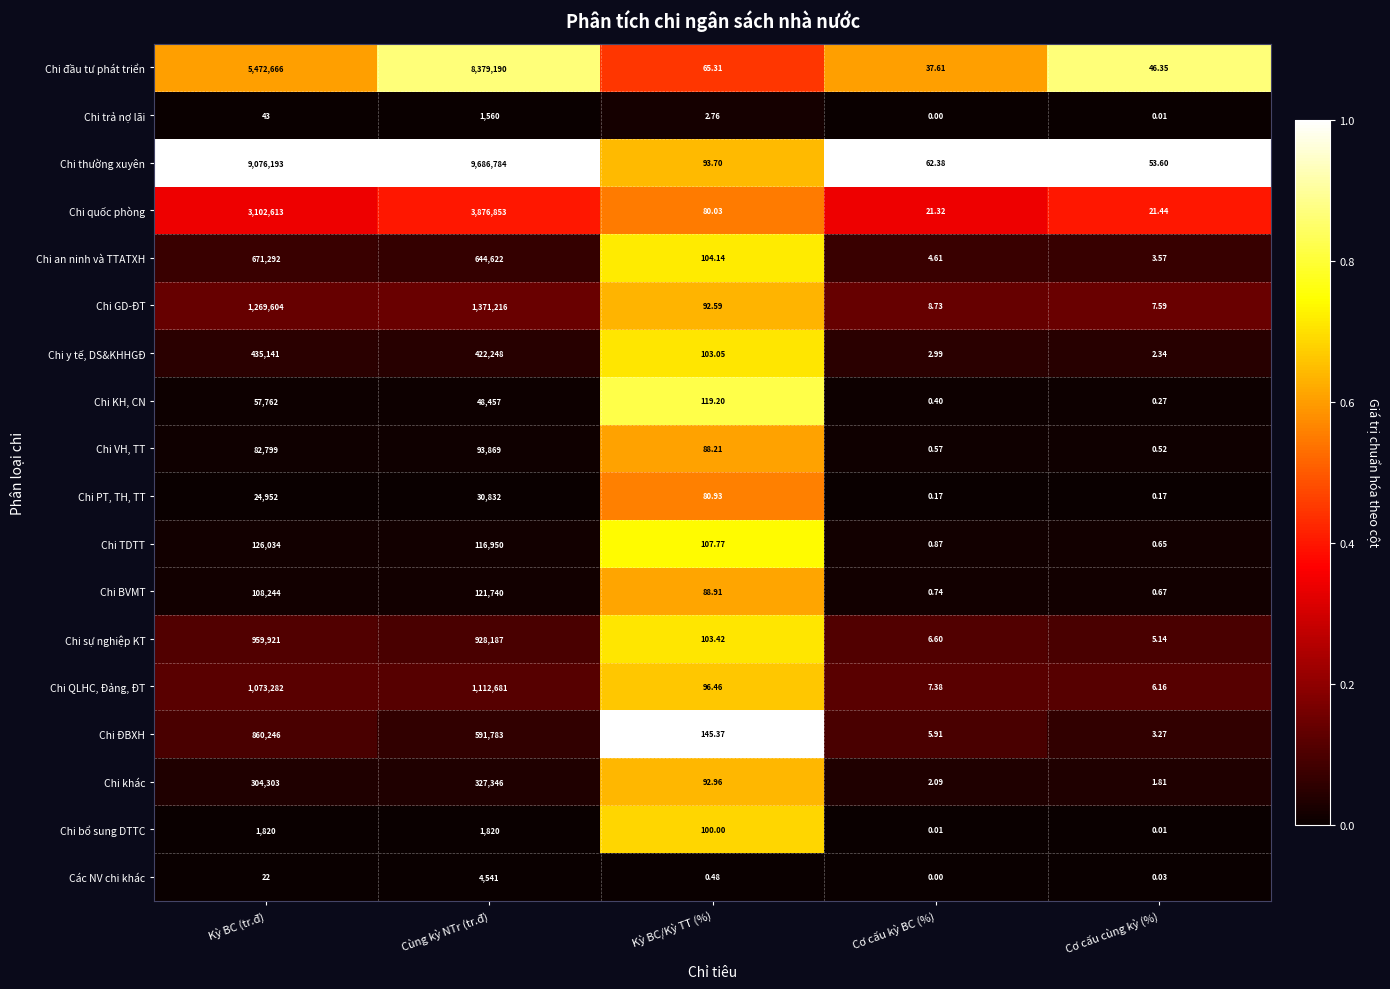

At which category is the sum across all series the highest?

Cùng kỳ NTr (tr.đ)